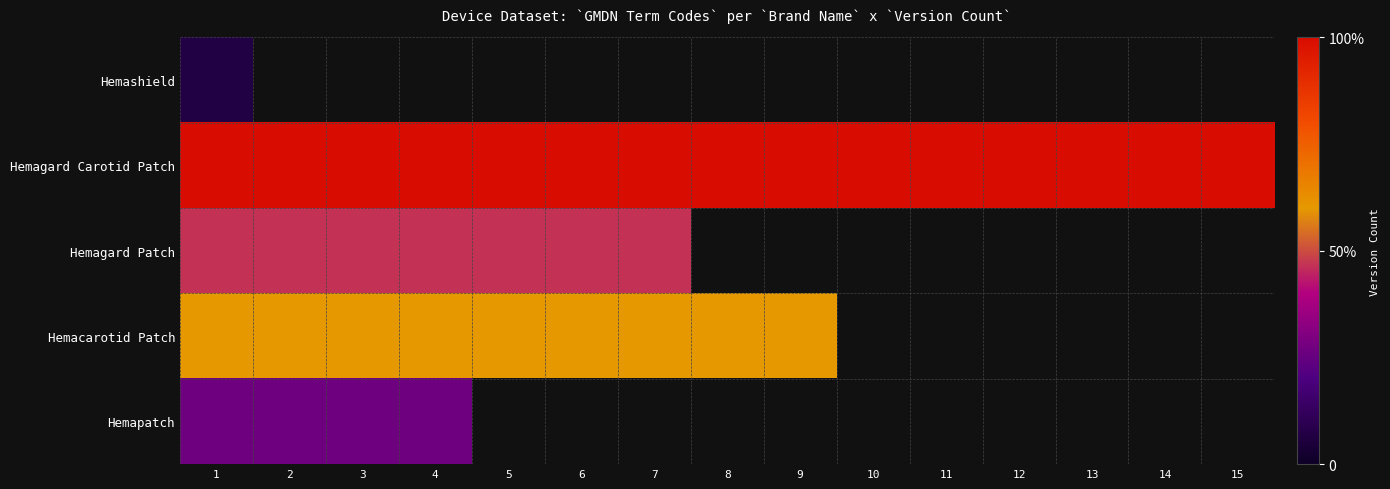

What is the sum of the Hemagard Patch values at 5 and 3?

14.0